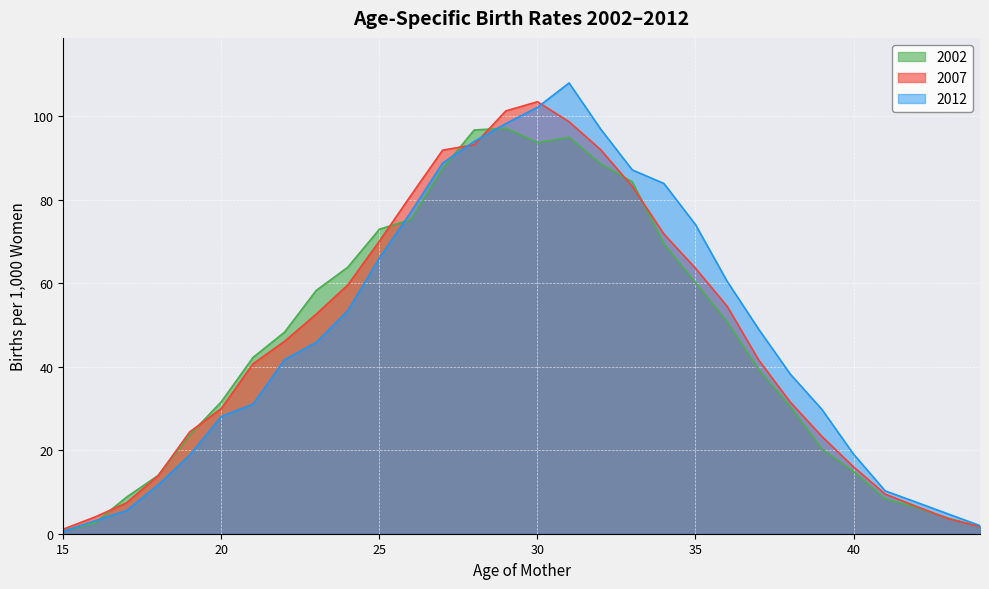

Count the number of categories in the chart.

30